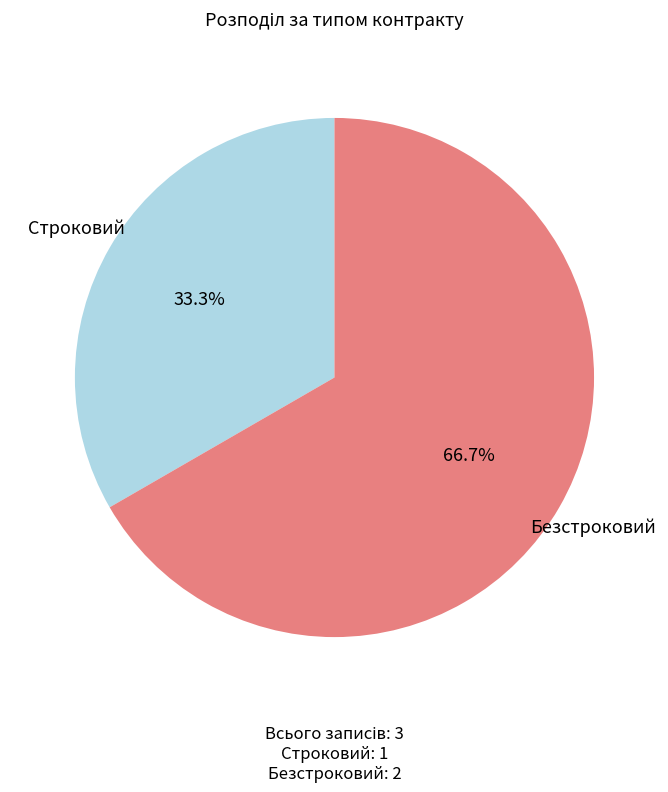

Does any single category account for the majority?

Yes